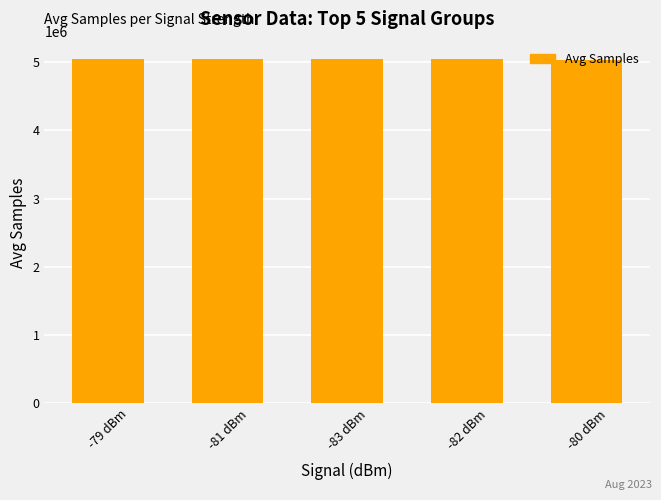

What is the difference between the values at -83 dBm and -80 dBm?

1309.4